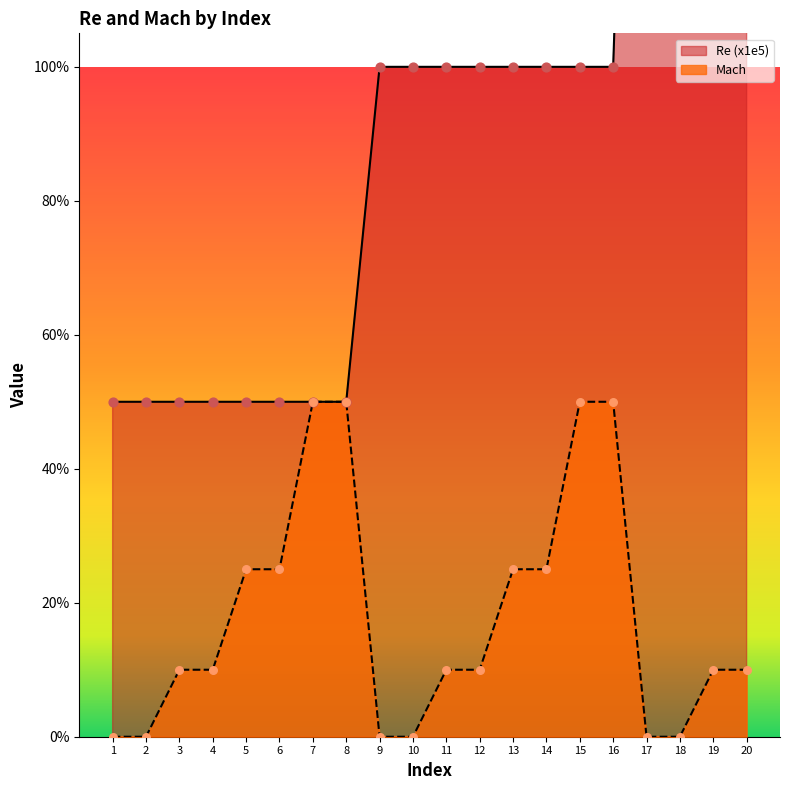

What is the total value across all series at 12?

1.1